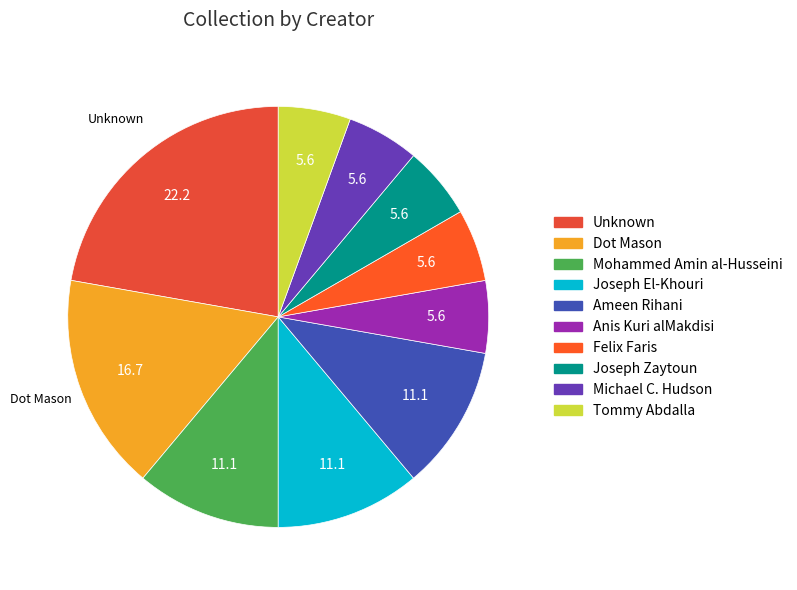

What is the change in value from Mohammed Amin al-Husseini to Michael C. Hudson?

-1